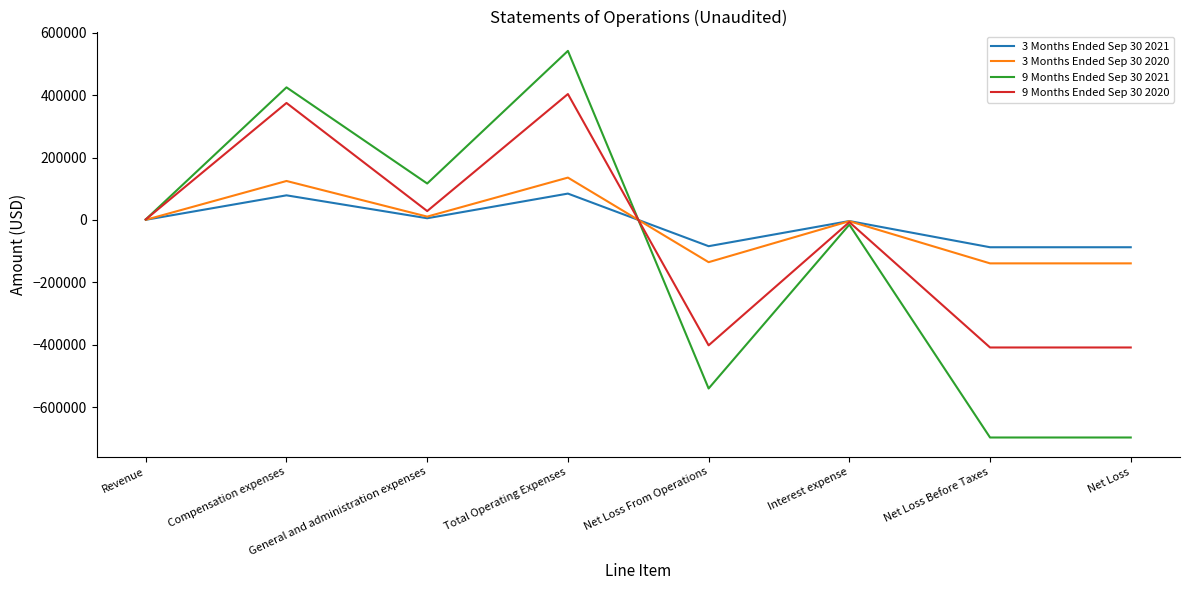

Is the value of 9 Months Ended Sep 30 2021 at General and administration expenses greater than the value of 9 Months Ended Sep 30 2020 at Total Operating Expenses?

No